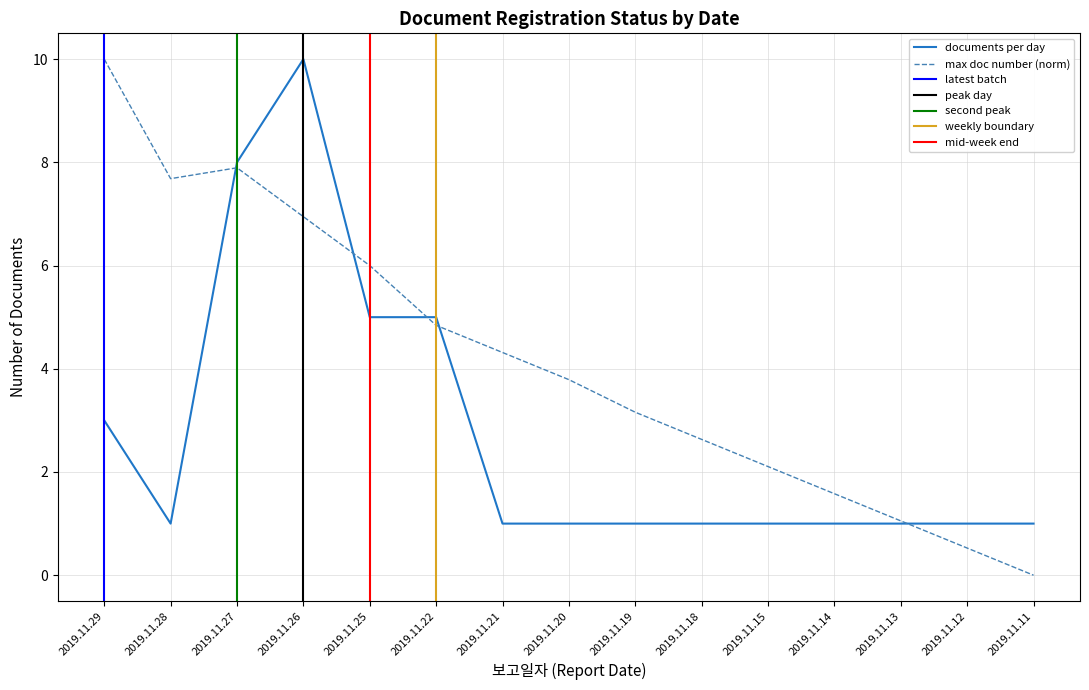

Approximately how many times larger is the value at 2019.11.15 compared to 2019.11.27?

0.3